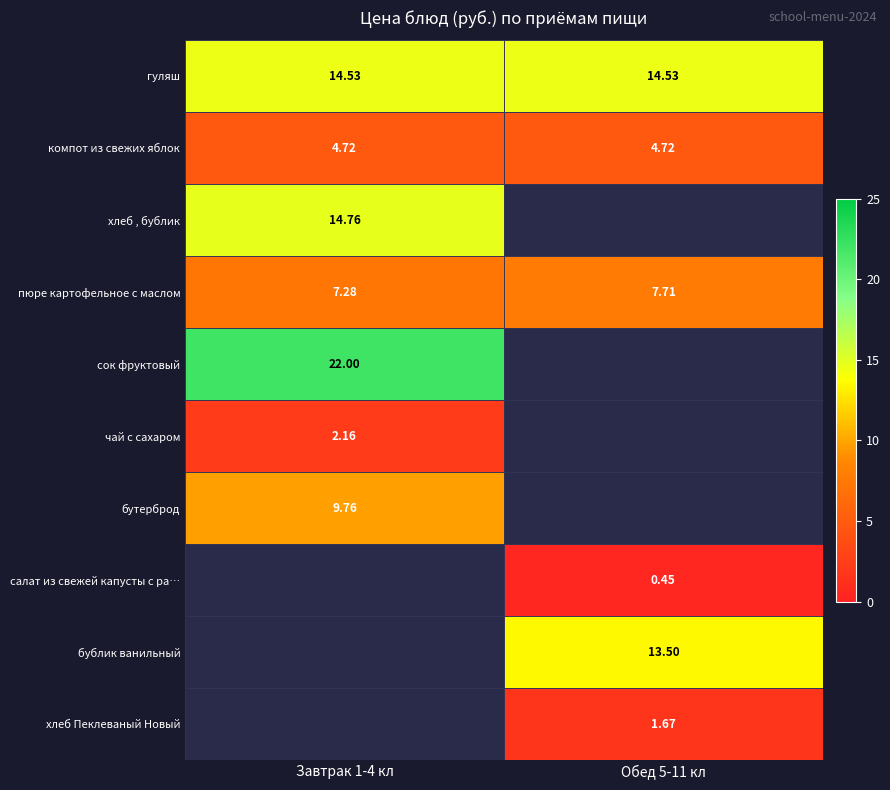

What is the difference between the пюре картофельное с маслом values at Обед 5-11 кл and Завтрак 1-4 кл?

0.4